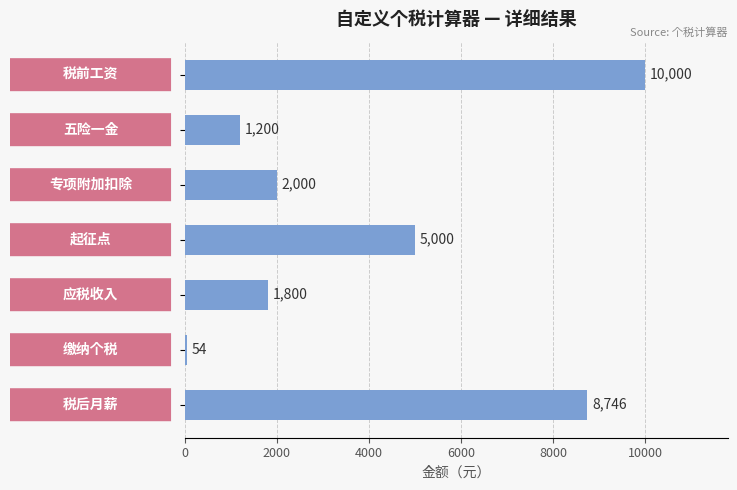

What is the greatest value displayed?

10000